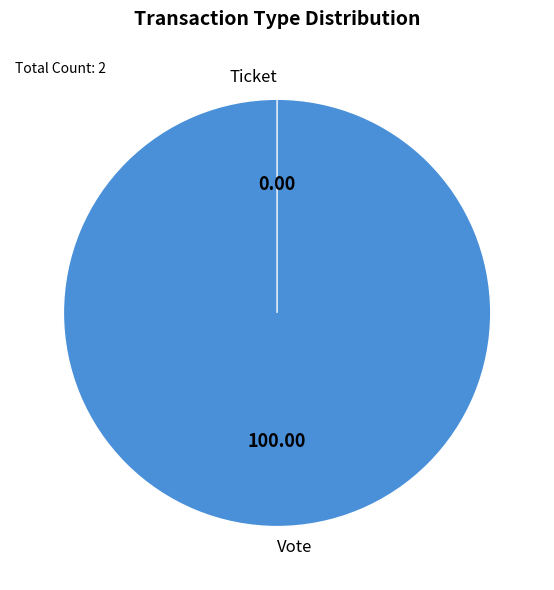

Is it true that Vote is 100% of the pie?

True